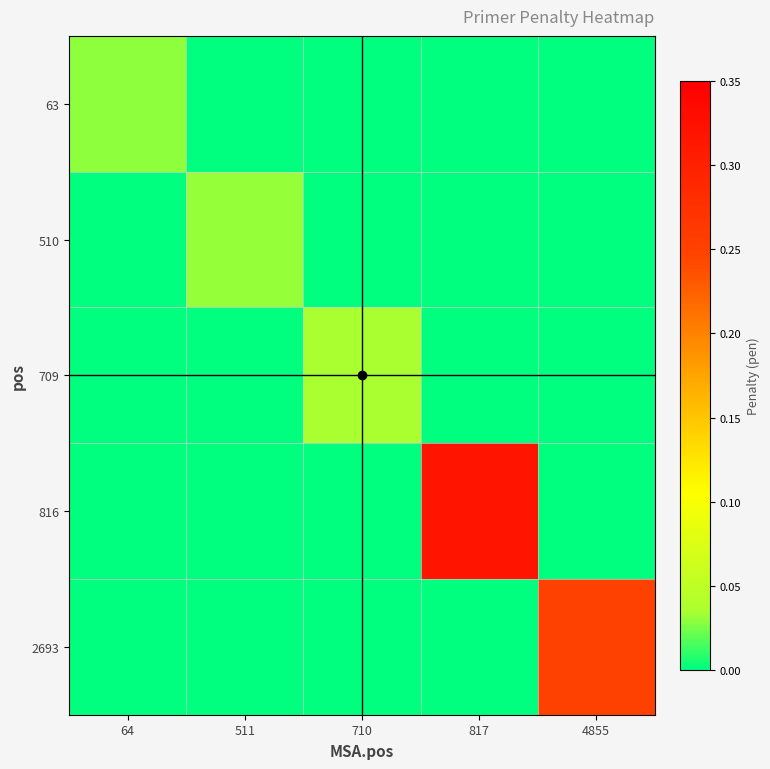

At how many categories does at least one series exceed 0?

5